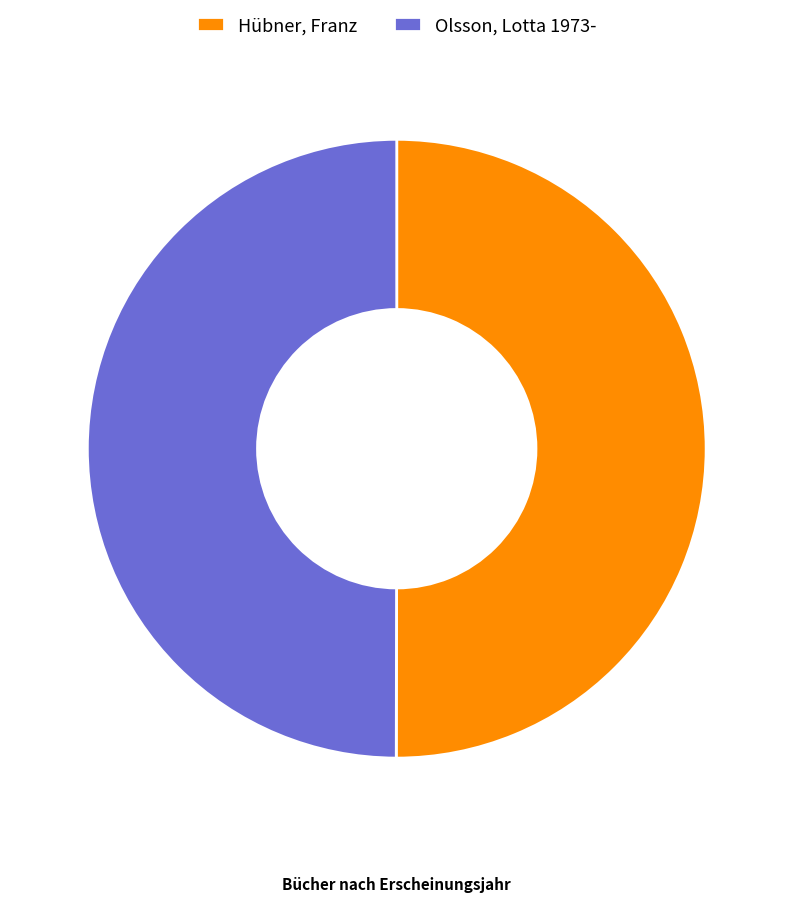

True or false: Hübner, Franz accounts for 44% of the total.

False